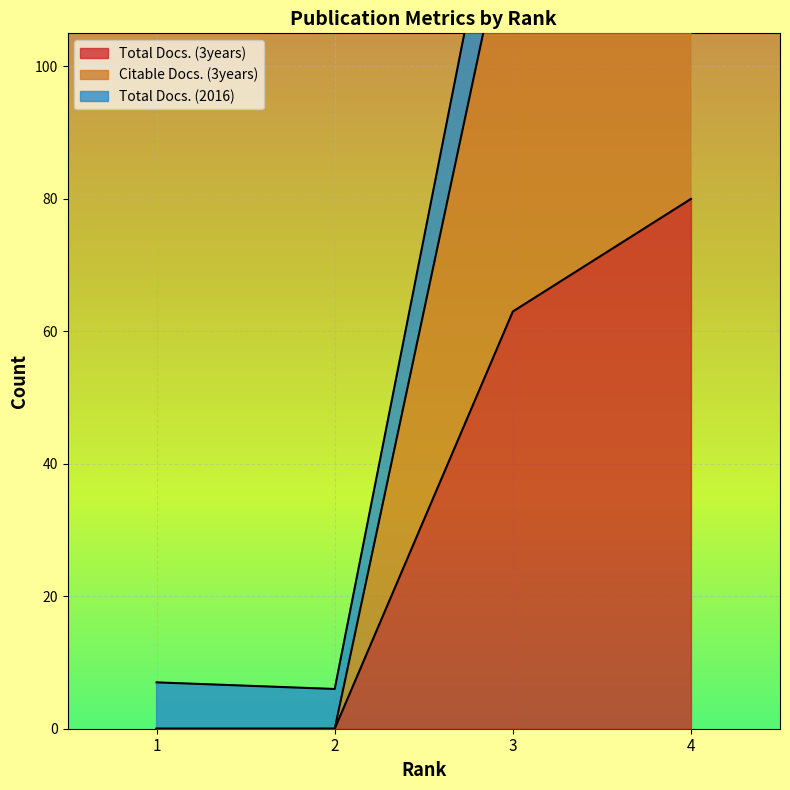

What is the value of the Total Docs. (3years) point at the 4th from the left?

80